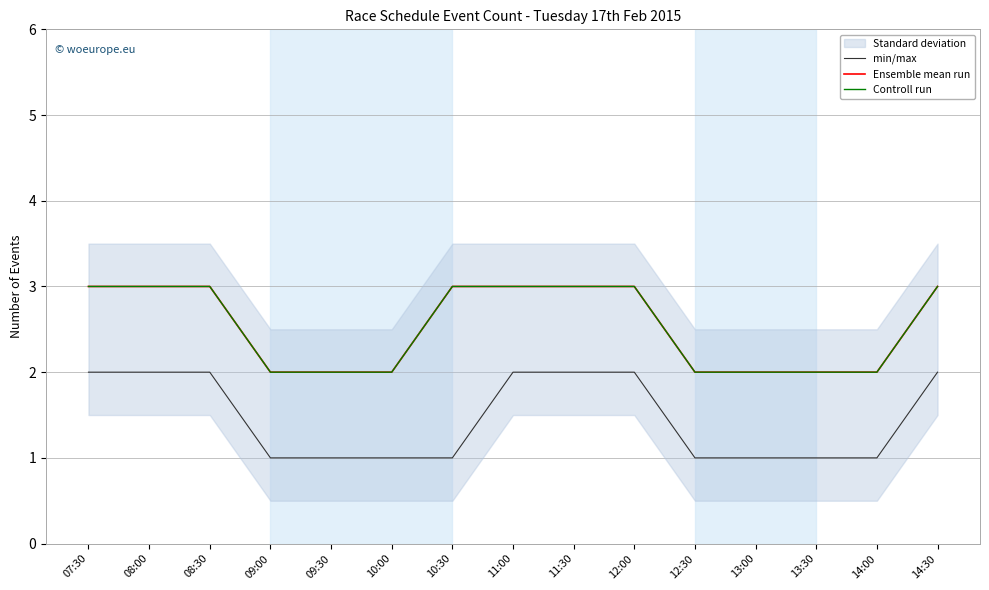

At how many categories does at least one series exceed 2?

8